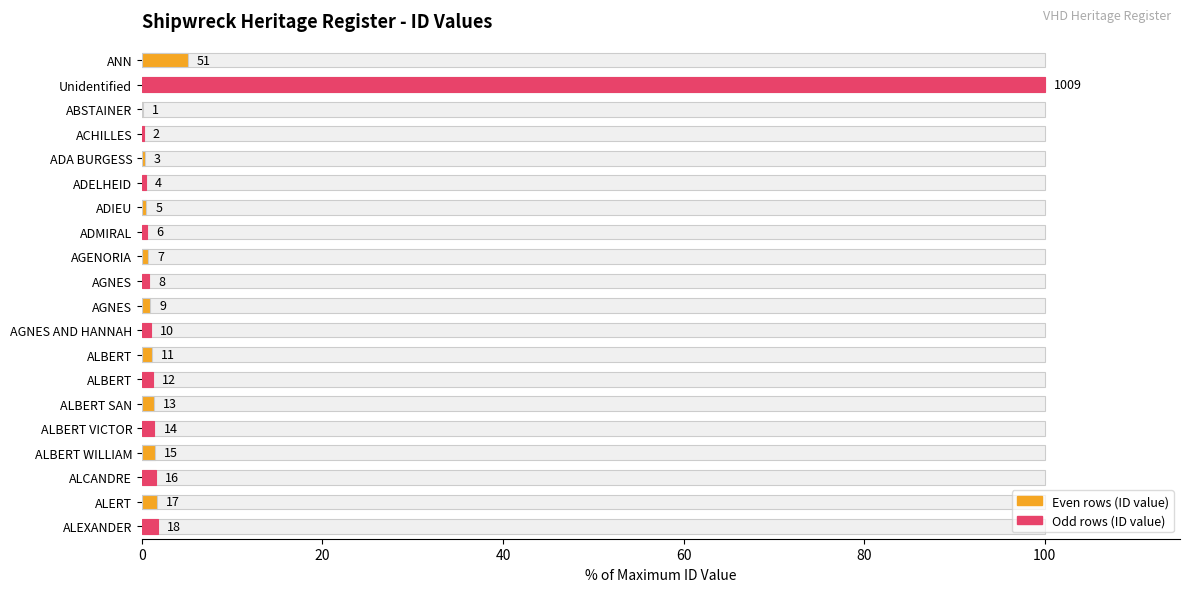

Reading left to right, what are all the values shown in this chart?

5.1	100.0	0.1	0.2	0.3	0.4	0.5	0.6	0.7	0.8	0.9	1.0	1.1	1.2	1.3	1.4	1.5	1.6	1.7	1.8